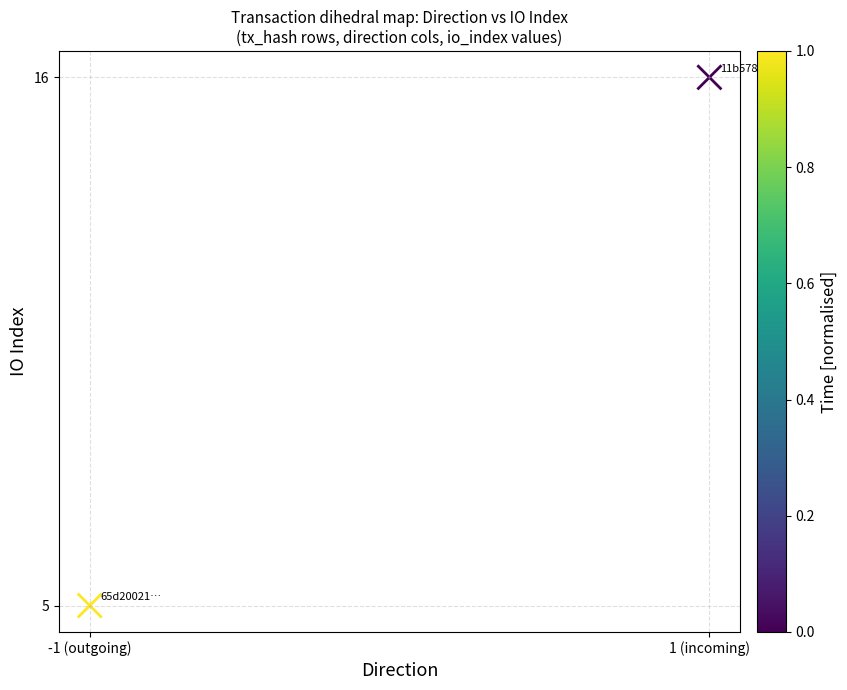

What Y value in the scatter plot is closest to 10?

5